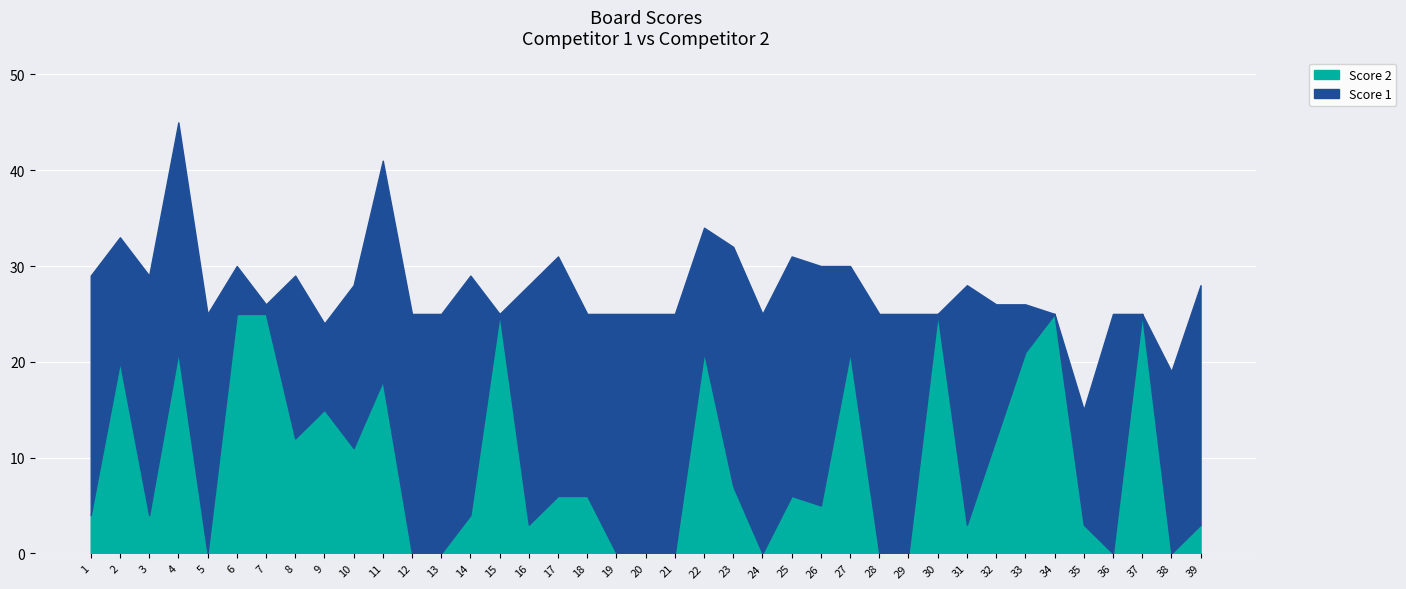

Count the number of data series in this chart.

2